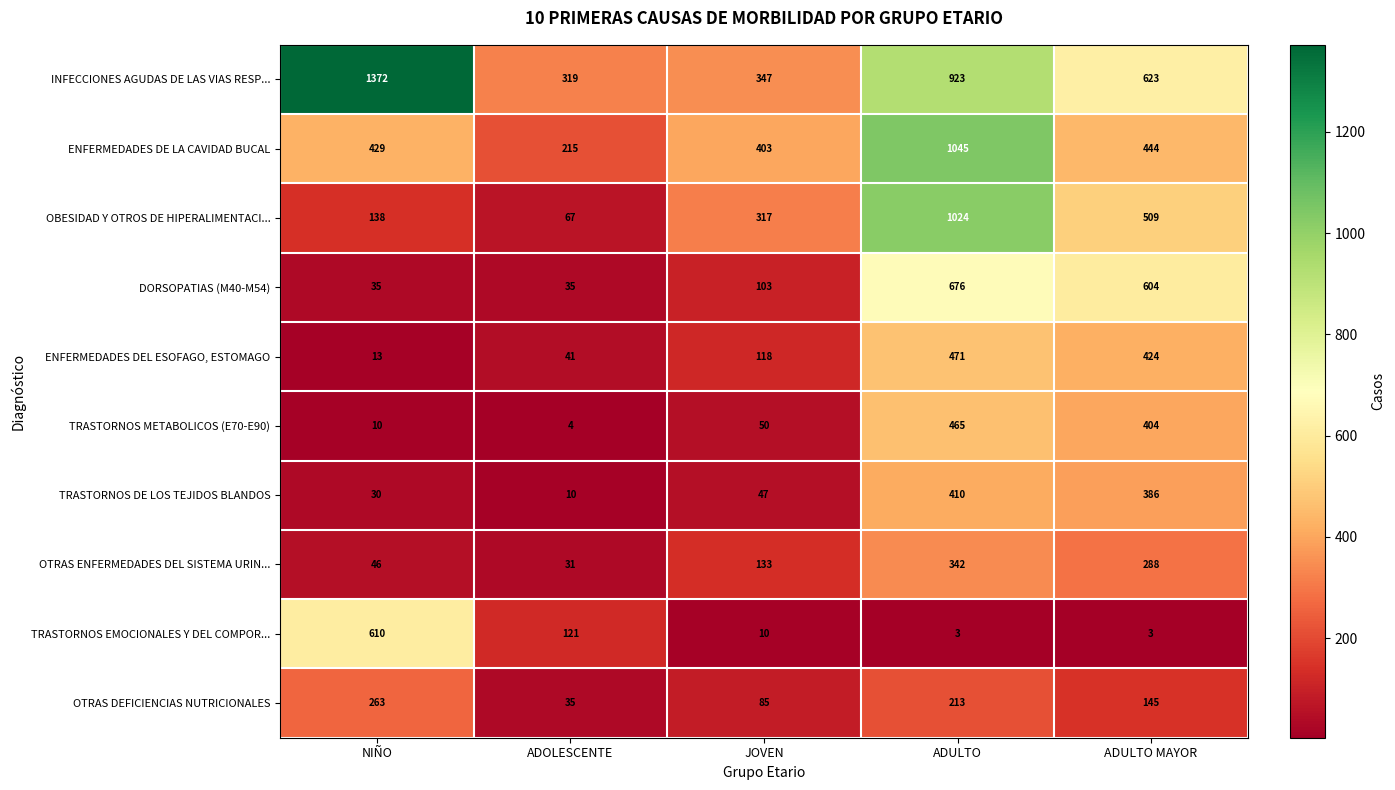

Which category has the lowest value in the OBESIDAD Y OTROS DE HIPERALIMENTACI... series?

ADOLESCENTE